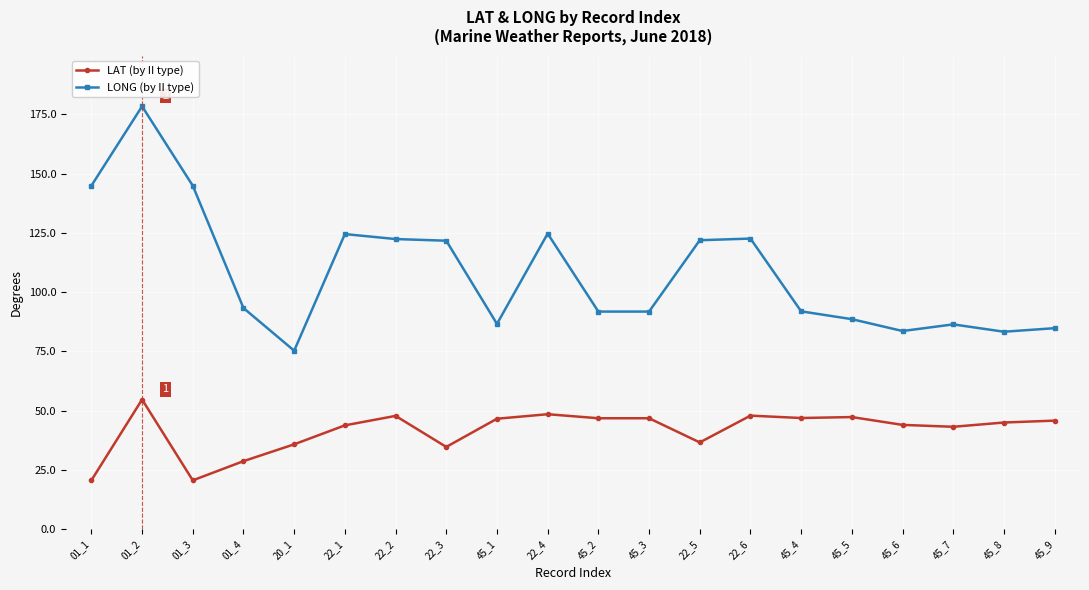

Count the number of categories in the chart.

20